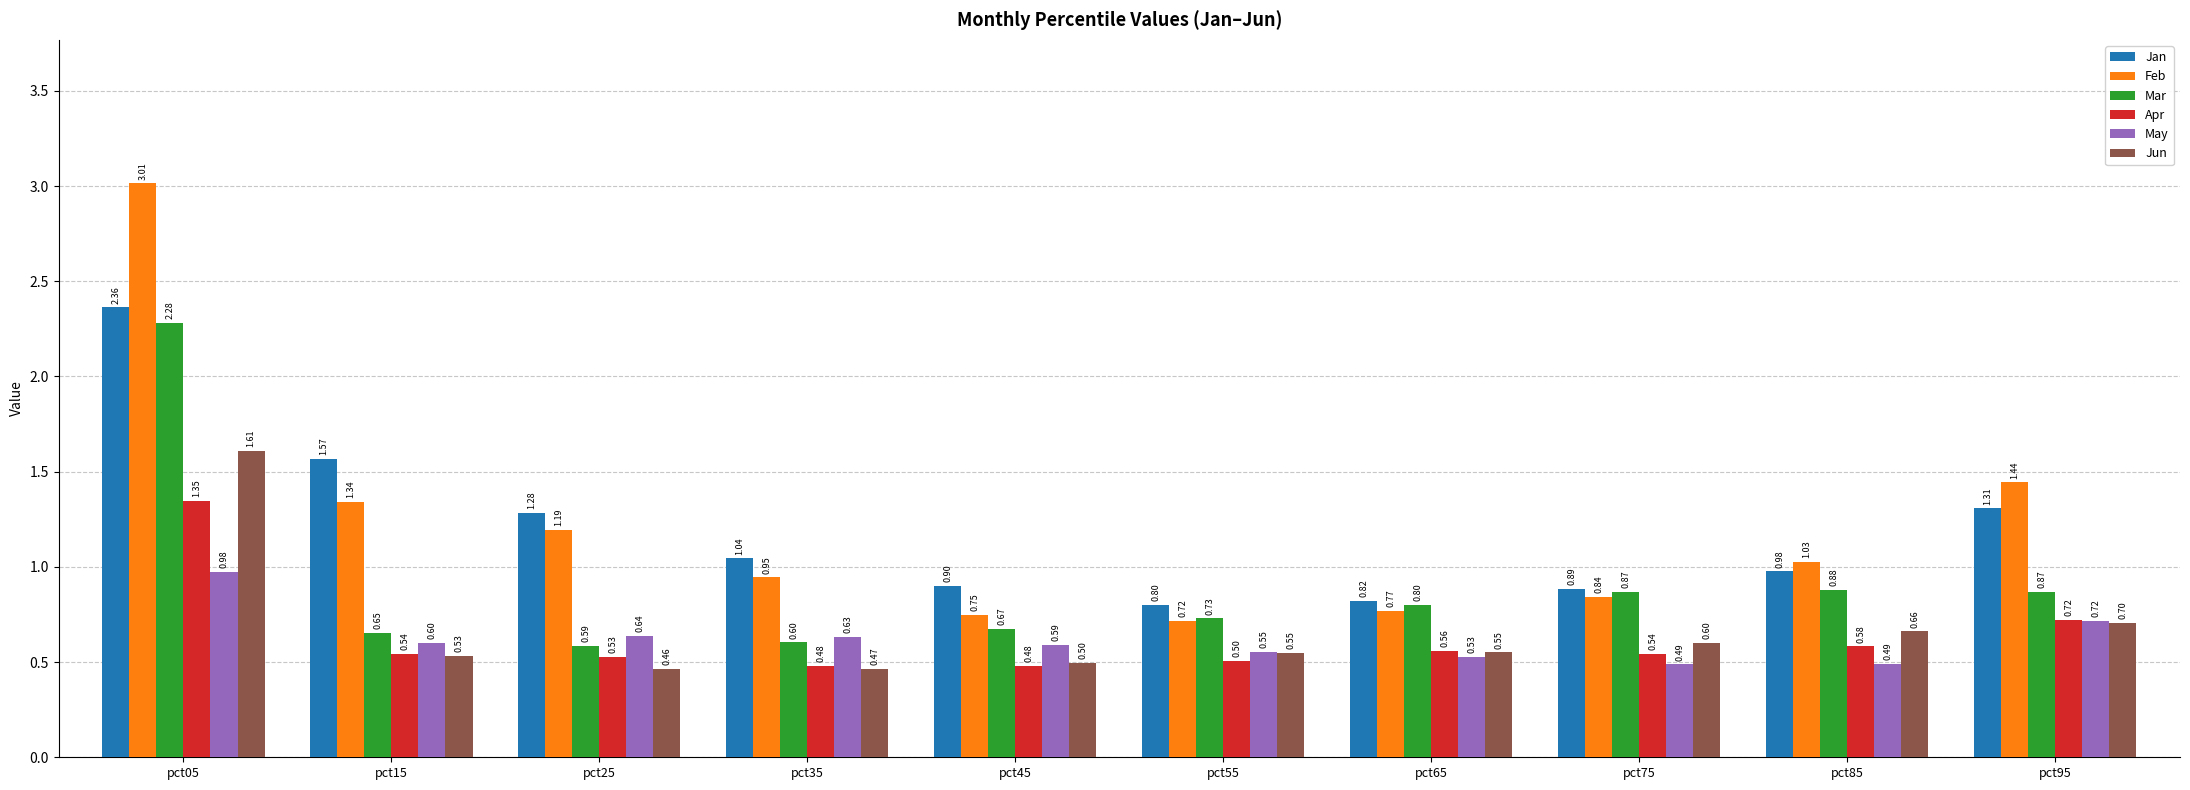

Which category has the highest value in the Apr series?

pct05